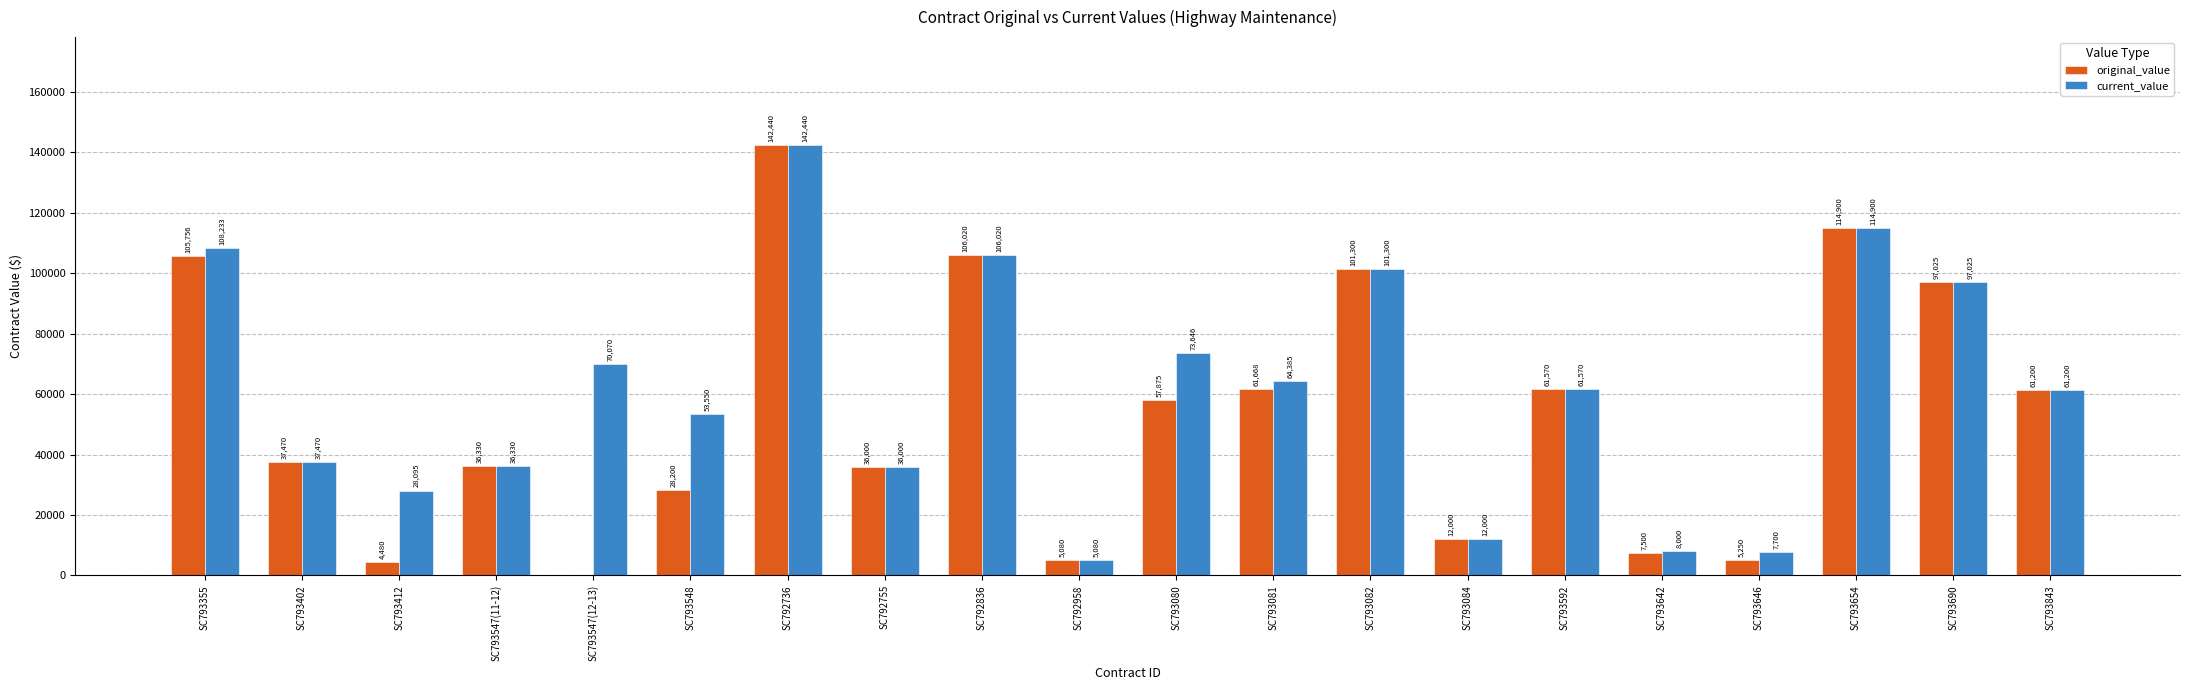

How many values in original_value are above zero?

19